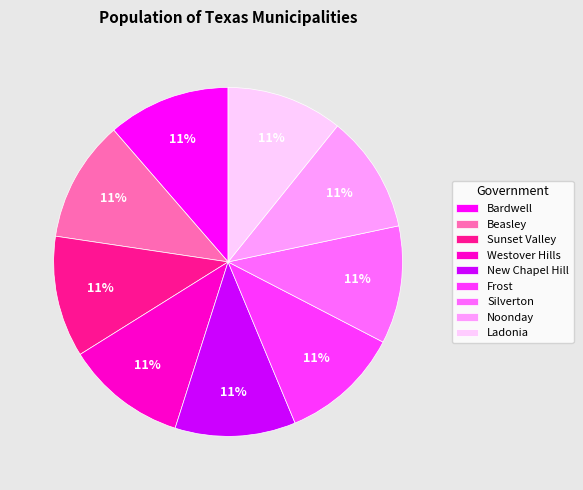

To the nearest percent, what is the average slice percentage?

11%